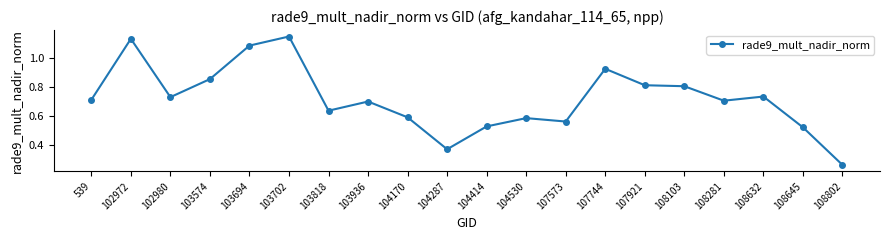

What is the sum of all values?

14.4